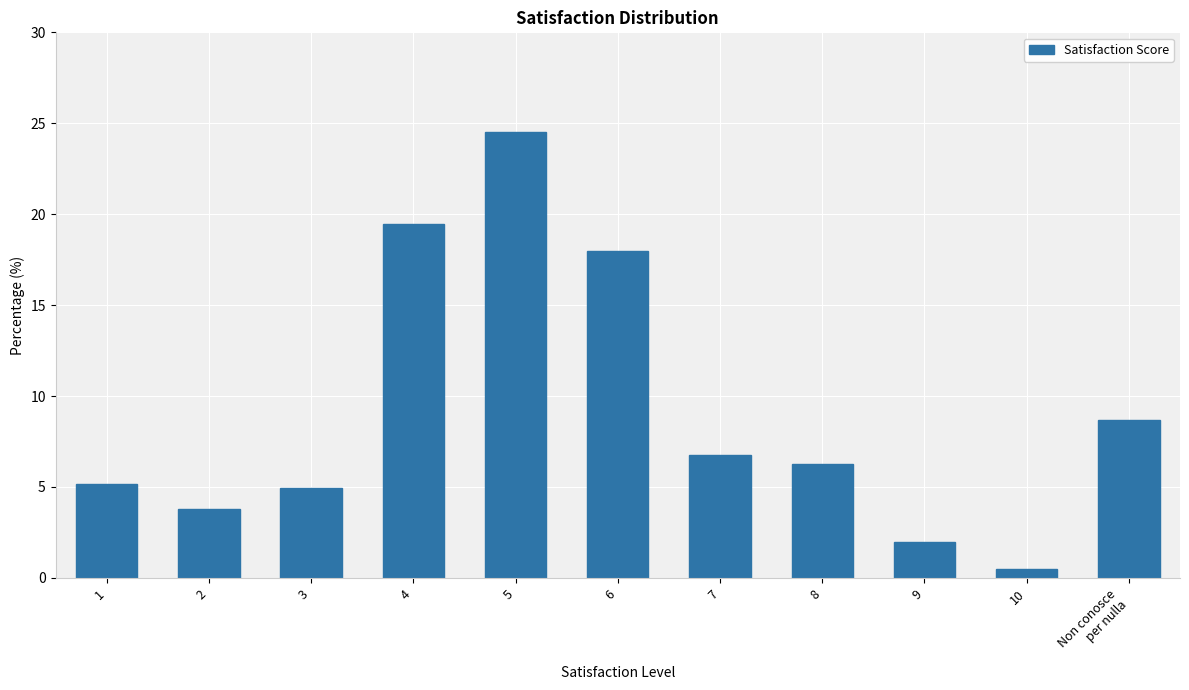

Reading left to right, extract all data points from this chart.

1=5.2	2=3.8	3=5.0	4=19.5	5=24.5	6=18.0	7=6.8	8=6.2	9=2.0	10=0.5	Non conosce
per nulla=8.7